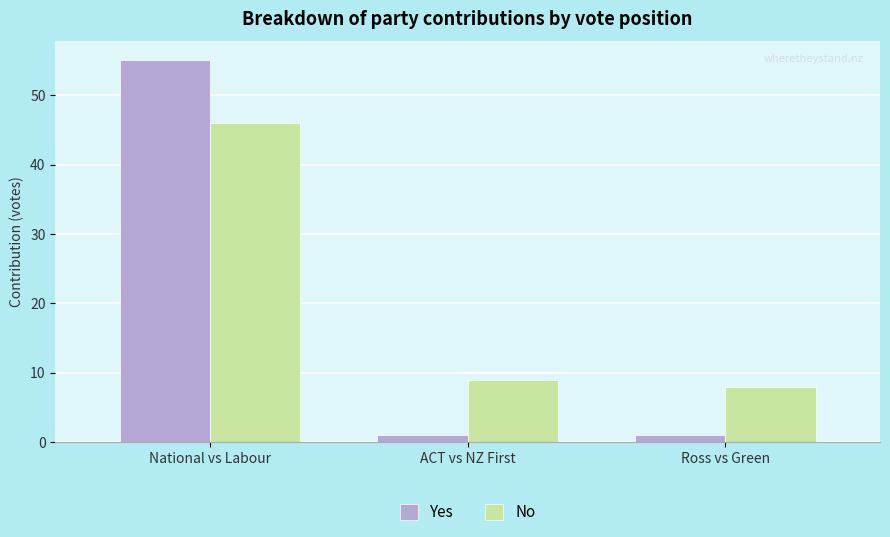

Read the No value at ACT vs NZ First, to the nearest 5.

10